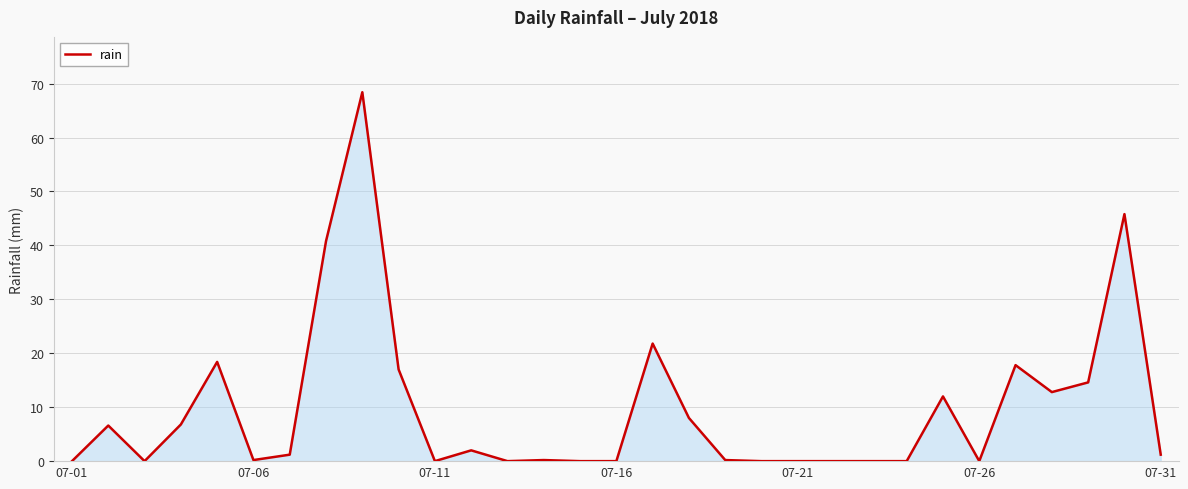

What is the difference between the maximum and minimum values?

68.4